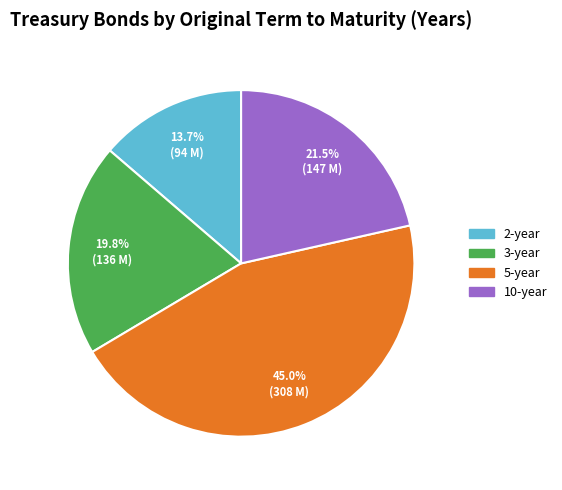

Is 10 the majority of the pie?

No